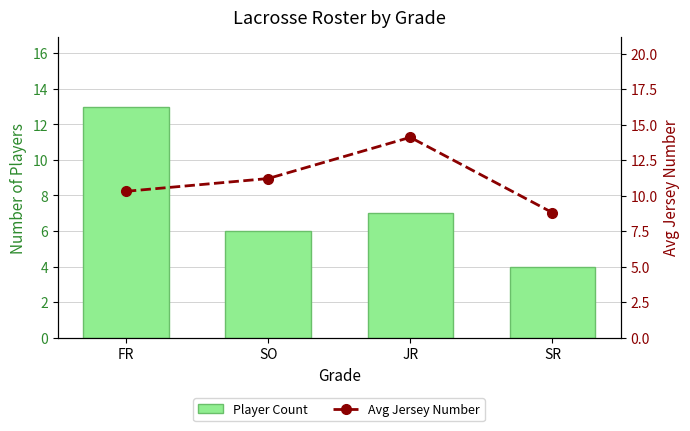

What position from the left is SR?

4